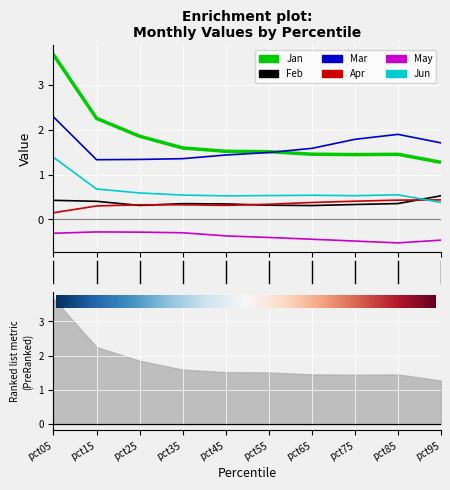

True or false: Mar and Jun intersect in this chart.

False